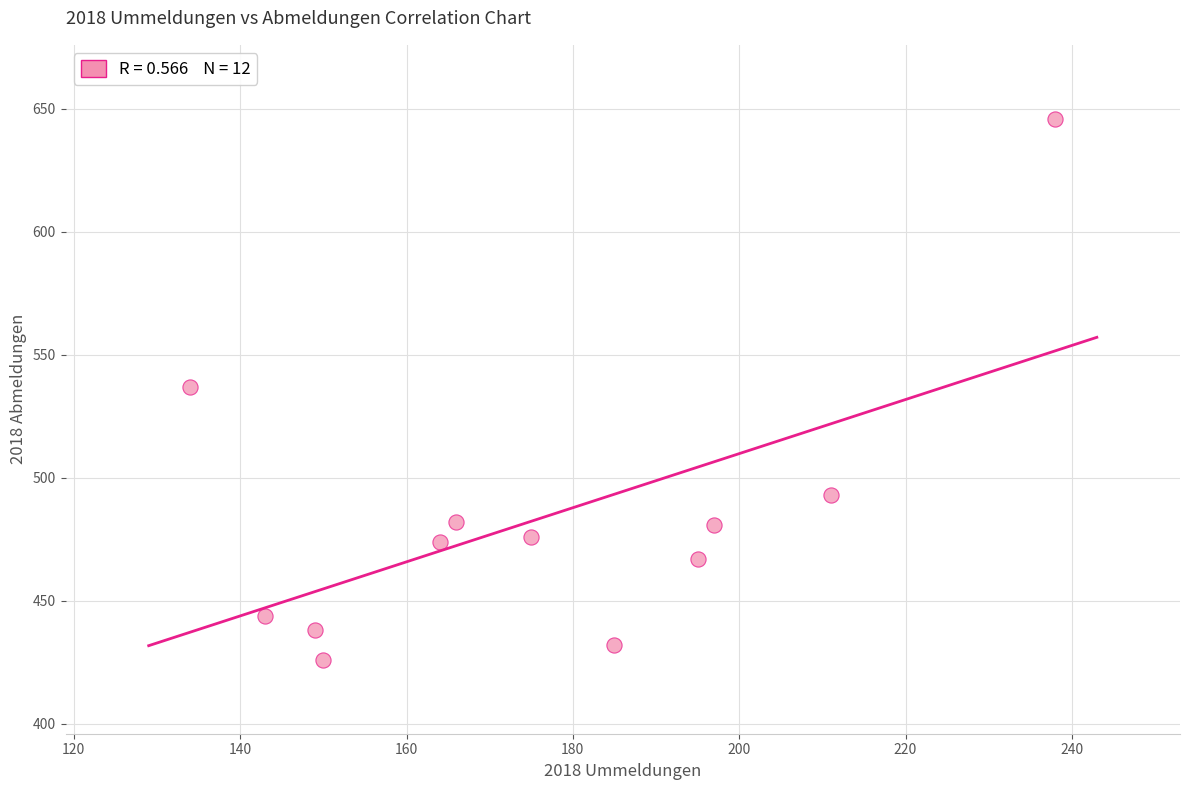

What is the range of X values (max minus min)?

104